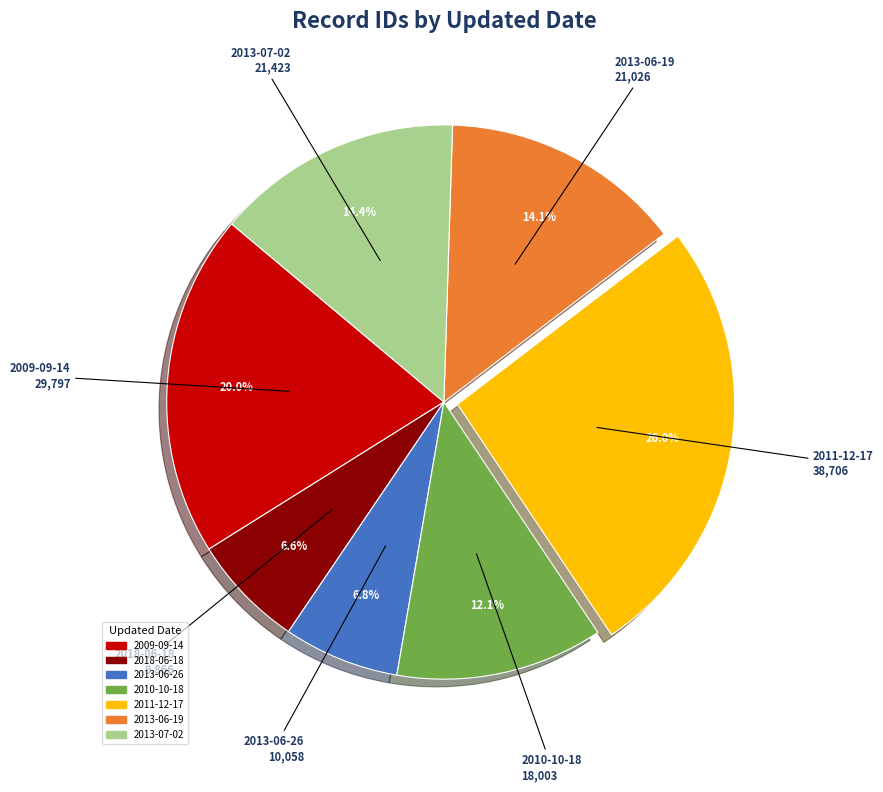

Is there a majority slice in this chart?

No